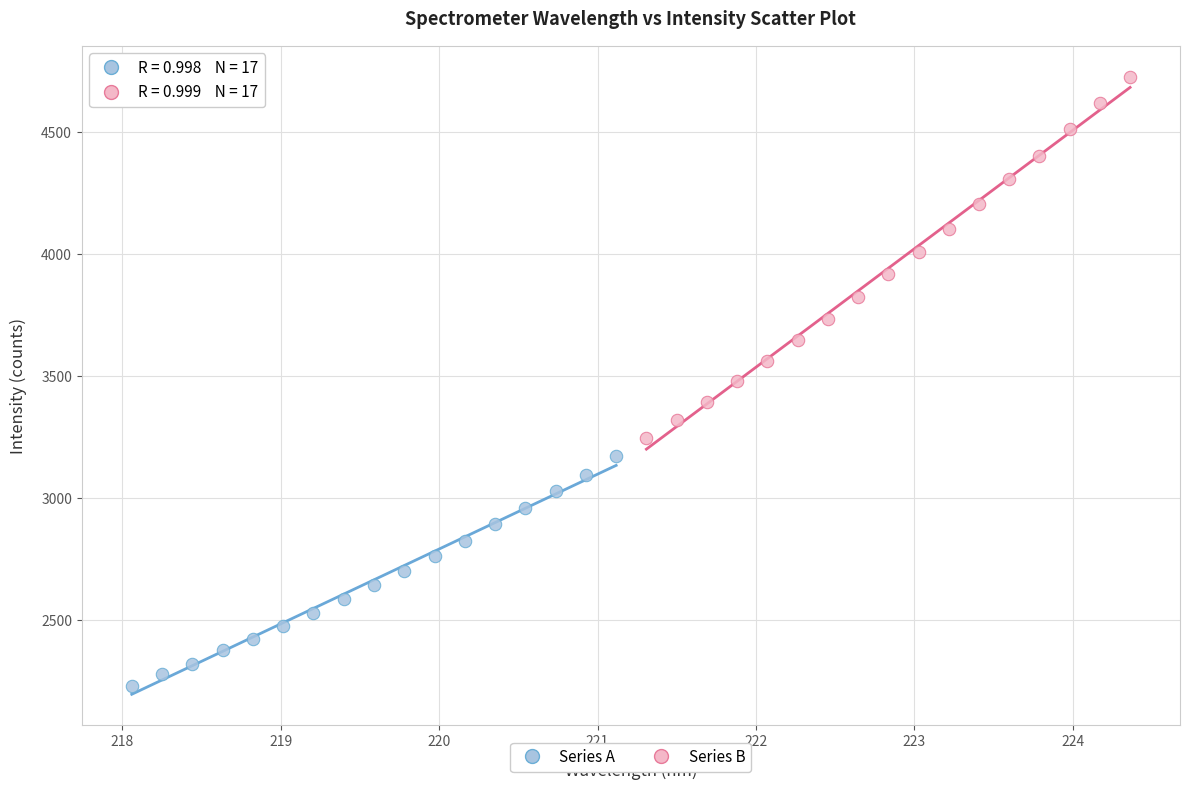

Which series has the largest Y range (max minus min)?

Series B